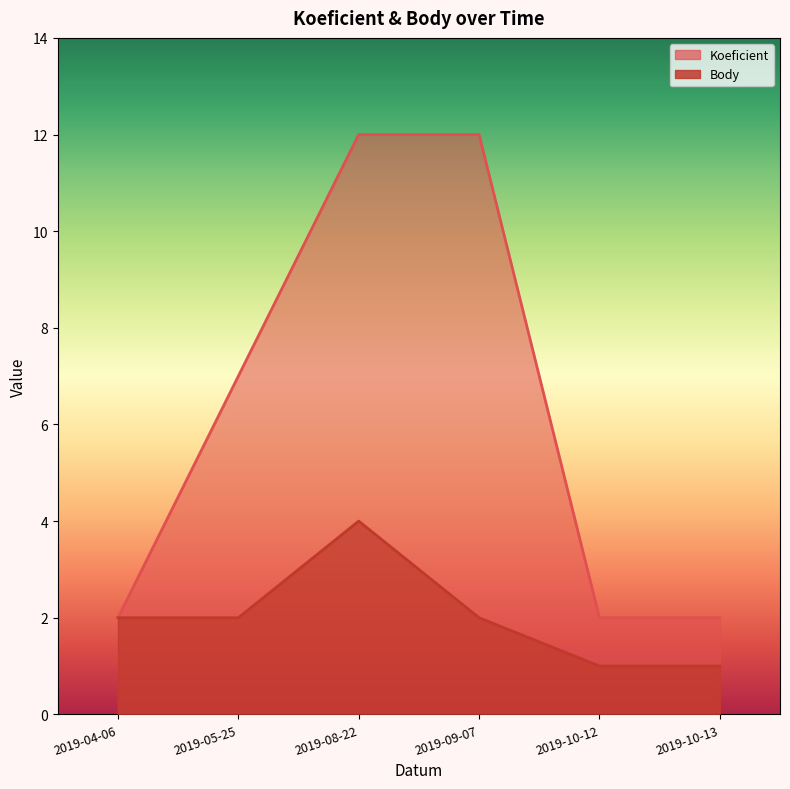

What is the spread (max minus min) of values at 2019-09-07?

10